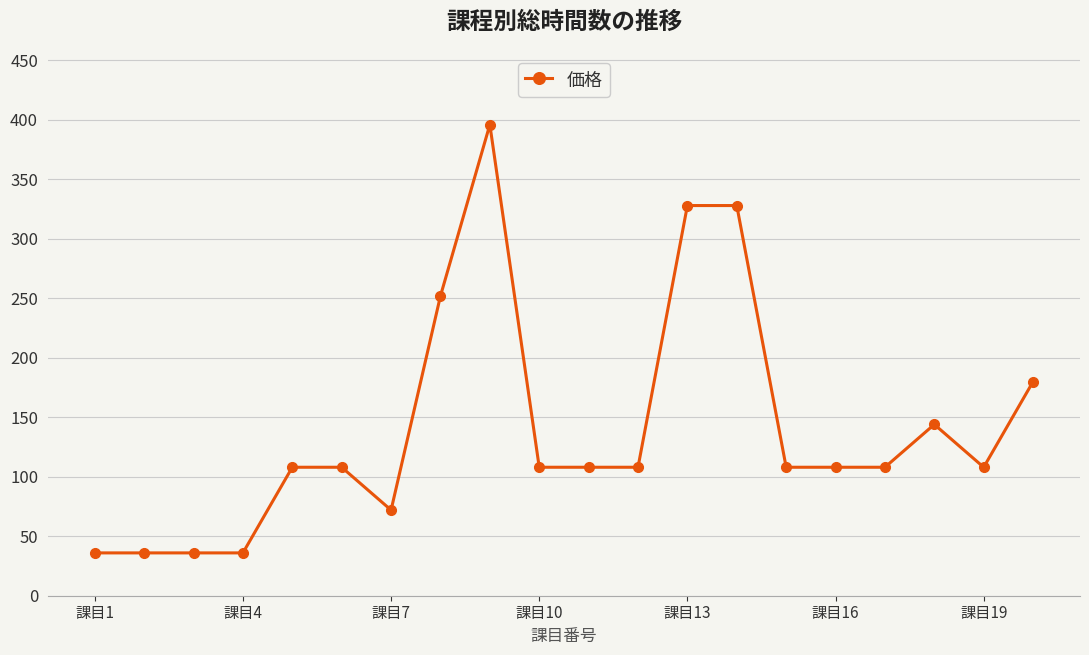

Reading left to right, what are all the values shown in this chart?

36	36	36	36	108	108	72	252	396	108	108	108	328	328	108	108	108	144	108	180